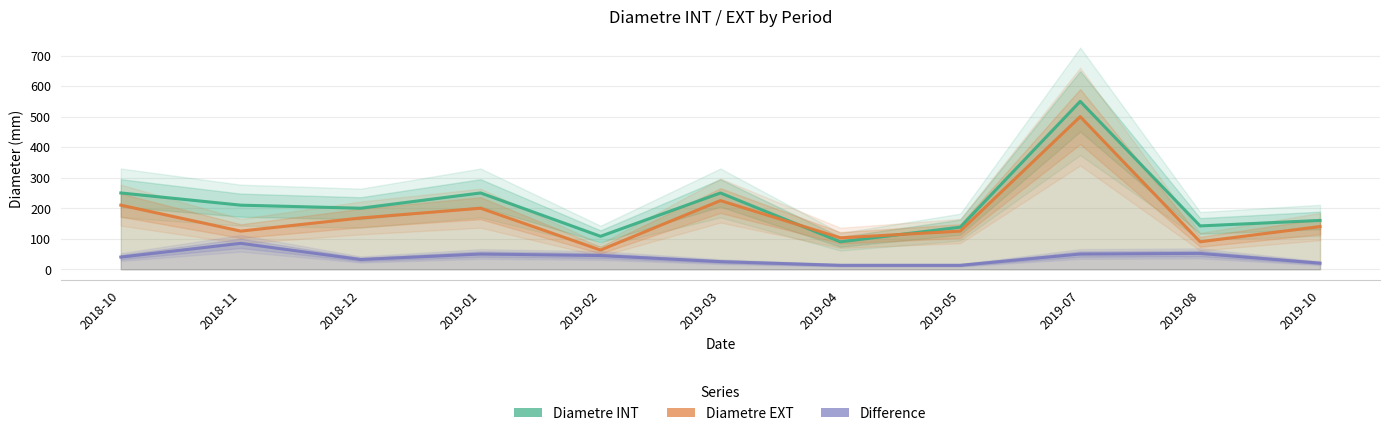

In Diametre EXT, how many points are lower than both neighbors (excluding endpoints)?

4